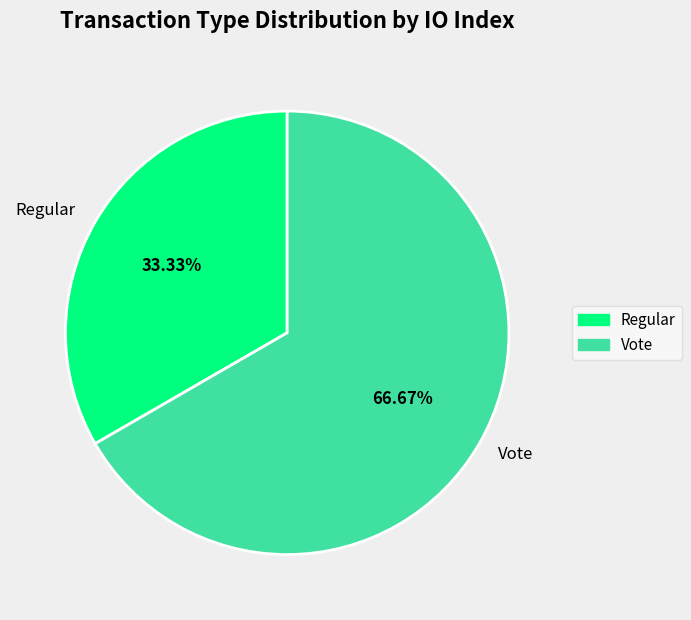

Combined, do Regular and Vote account for over 50%?

Yes